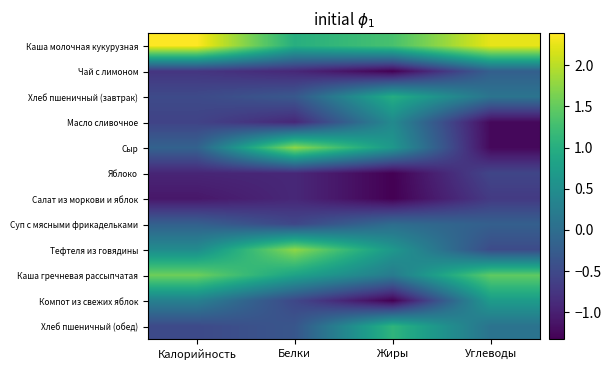

At Белки, list the series in order from largest to smallest.

Сыр, Тефтеля из говядины, Каша молочная кукурузная, Каша гречневая рассыпчатая, Хлеб пшеничный (завтрак), Хлеб пшеничный (обед), Суп с мясными фрикадельками, Компот из свежих яблок, Чай с лимоном, Масло сливочное, Яблоко, Салат из моркови и яблок